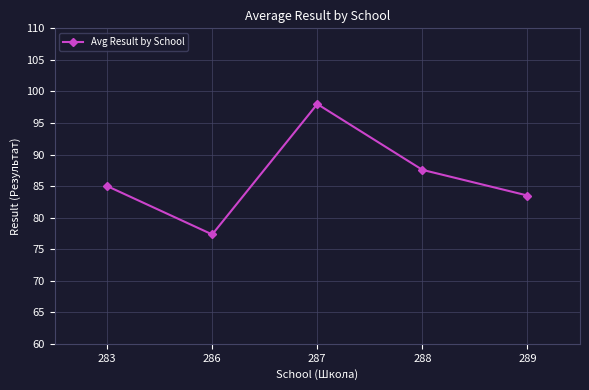

What is the value of the 4th point from the left?

87.6